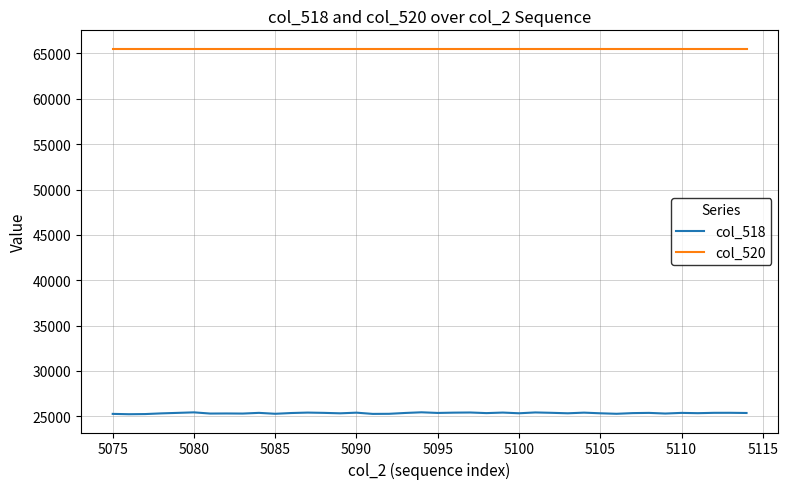

What is the greatest value displayed?

65535